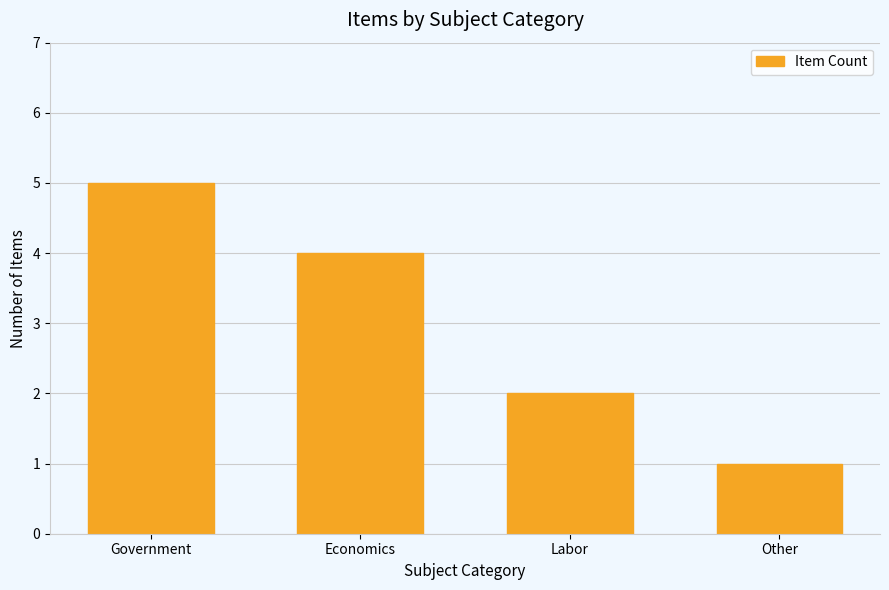

What is the average value?

3